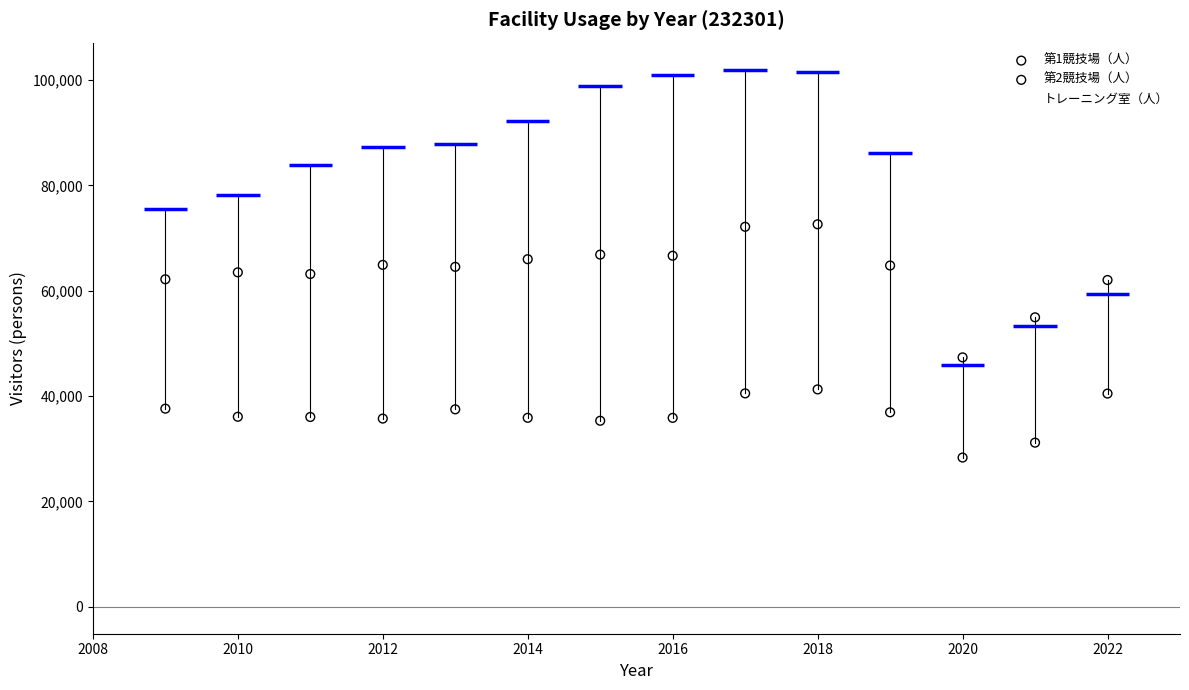

What are all the series names shown in the legend?

第1競技場（人）, 第2競技場（人）, トレーニング室（人）